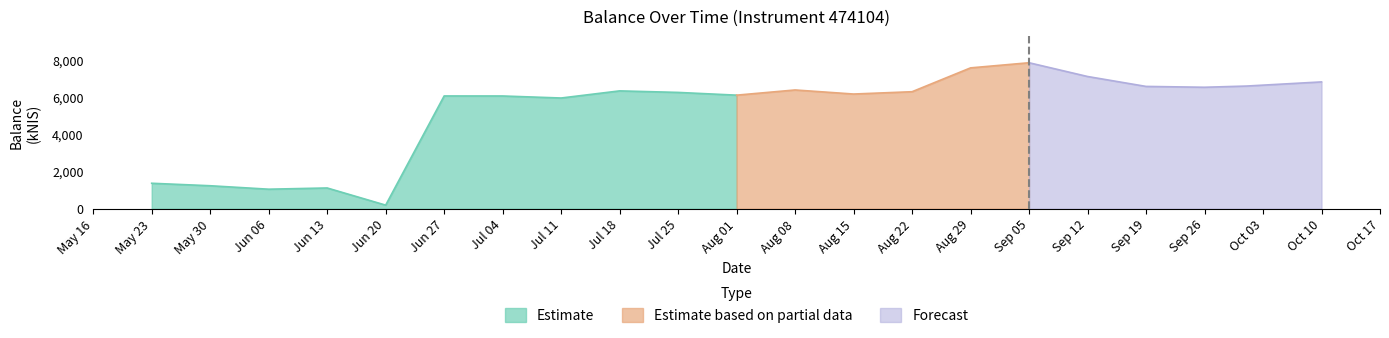

What is the label of the 11th point from the right?

2024-08-01